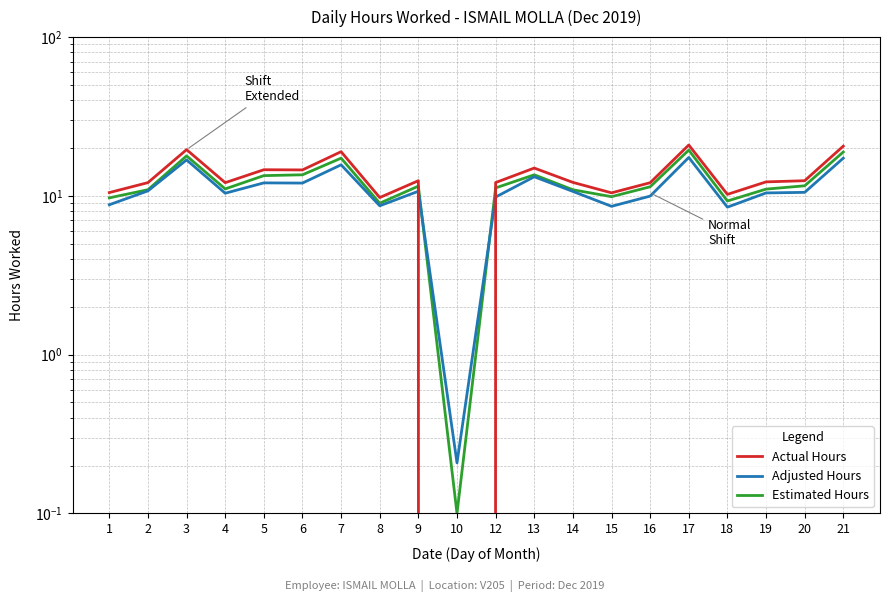

True or false: Actual Hours and Adjusted Hours intersect in this chart.

True